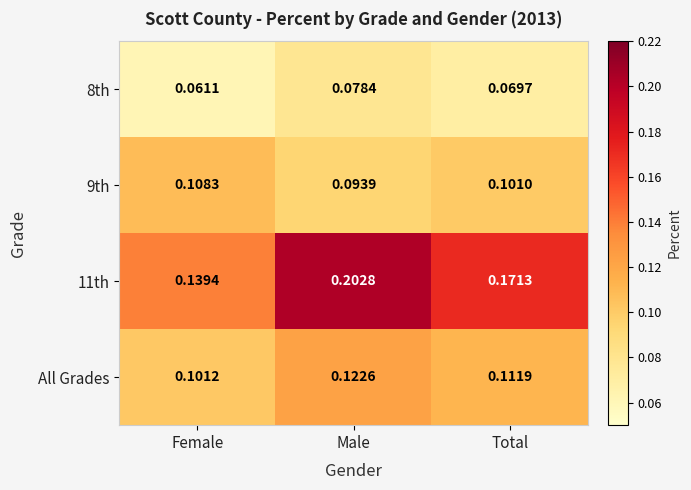

At how many categories does at least one series exceed 0?

3